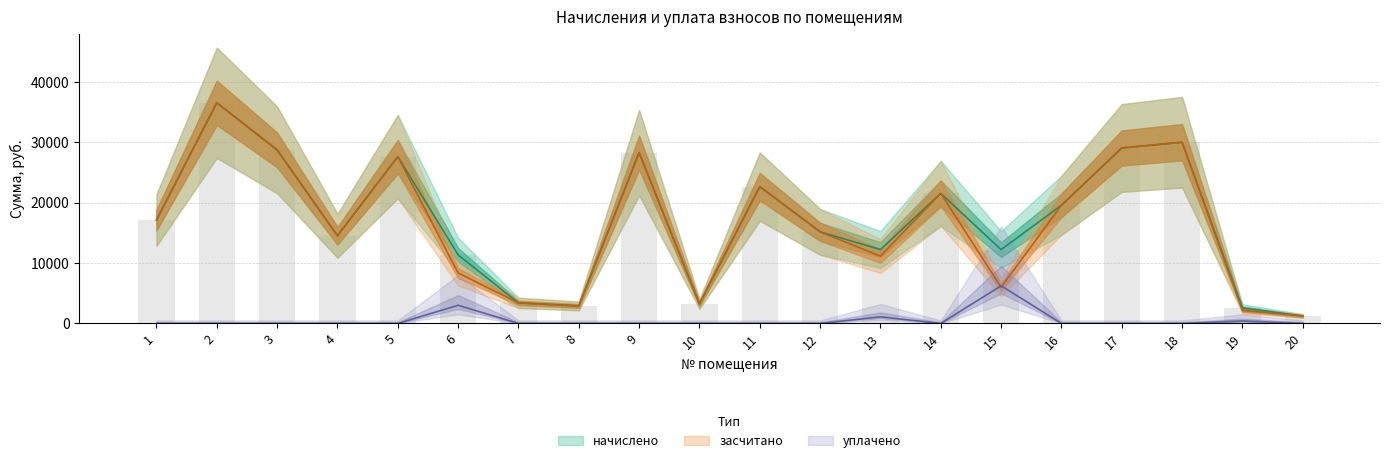

Between 11 and 18, which series saw the biggest shift?

начислено